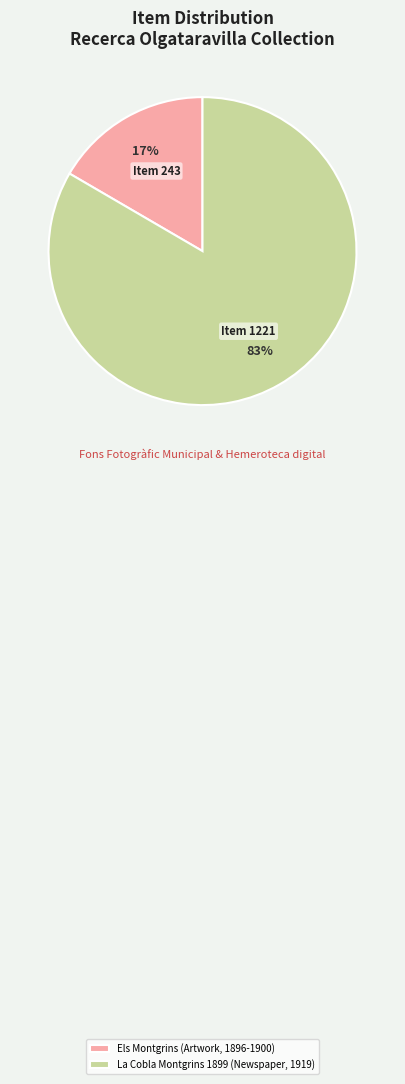

Count the number of slices in the pie.

2